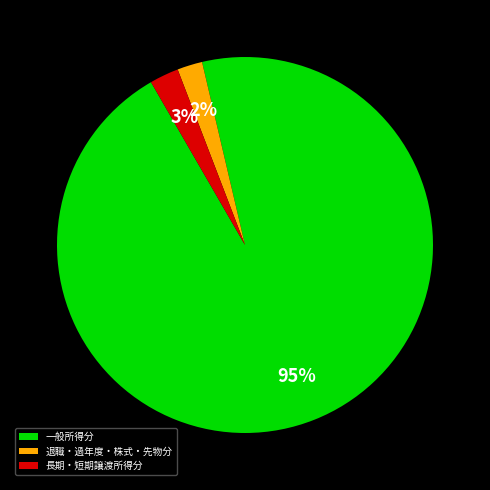

Combined, do 退職・過年度・株式・先物分 and 一般所得分 account for over 50%?

Yes